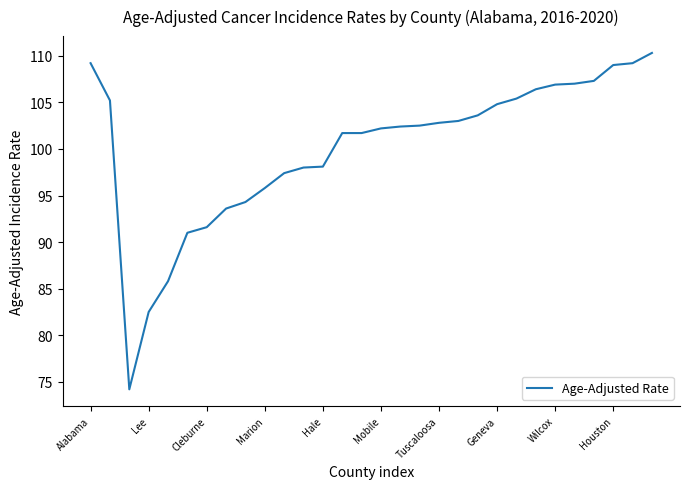

What is the greatest value displayed?

110.3